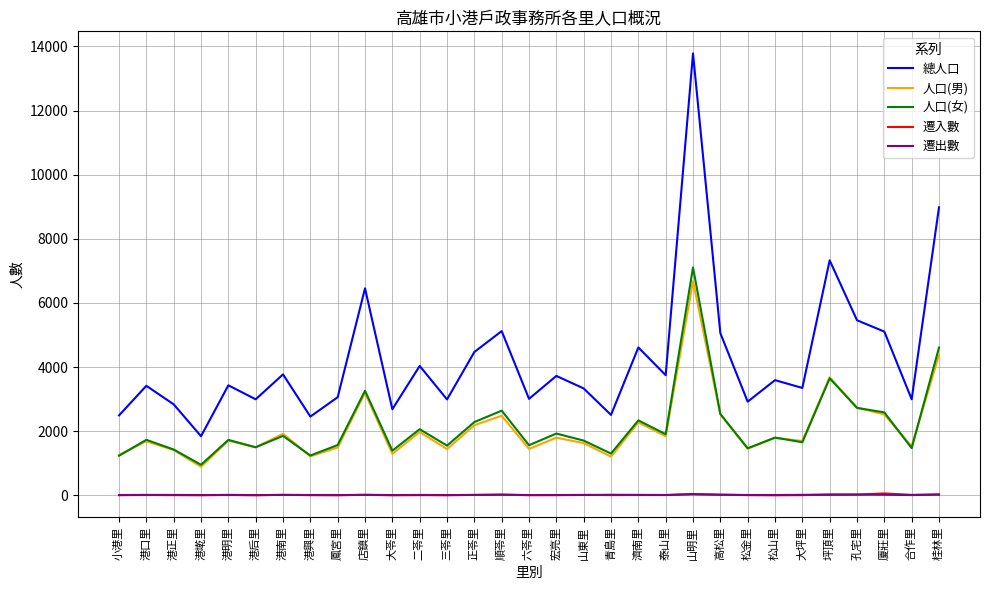

Read the 人口(女) value at 二苓里, to the nearest 50.

2050